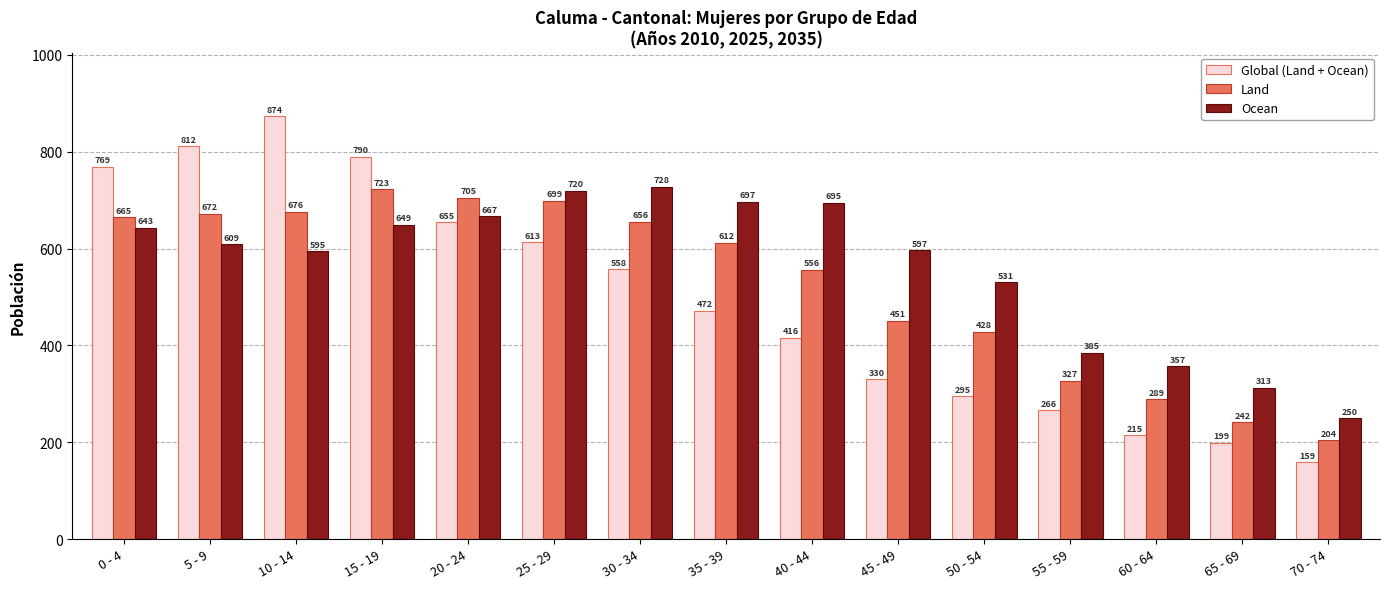

Reading left to right, what are all the values shown in this chart?

Global (Land + Ocean): 769	812	874	790	655	613	558	472	416	330	295	266	215	199	159
Land: 665	672	676	723	705	699	656	612	556	451	428	327	289	242	204
Ocean: 643	609	595	649	667	720	728	697	695	597	531	385	357	313	250